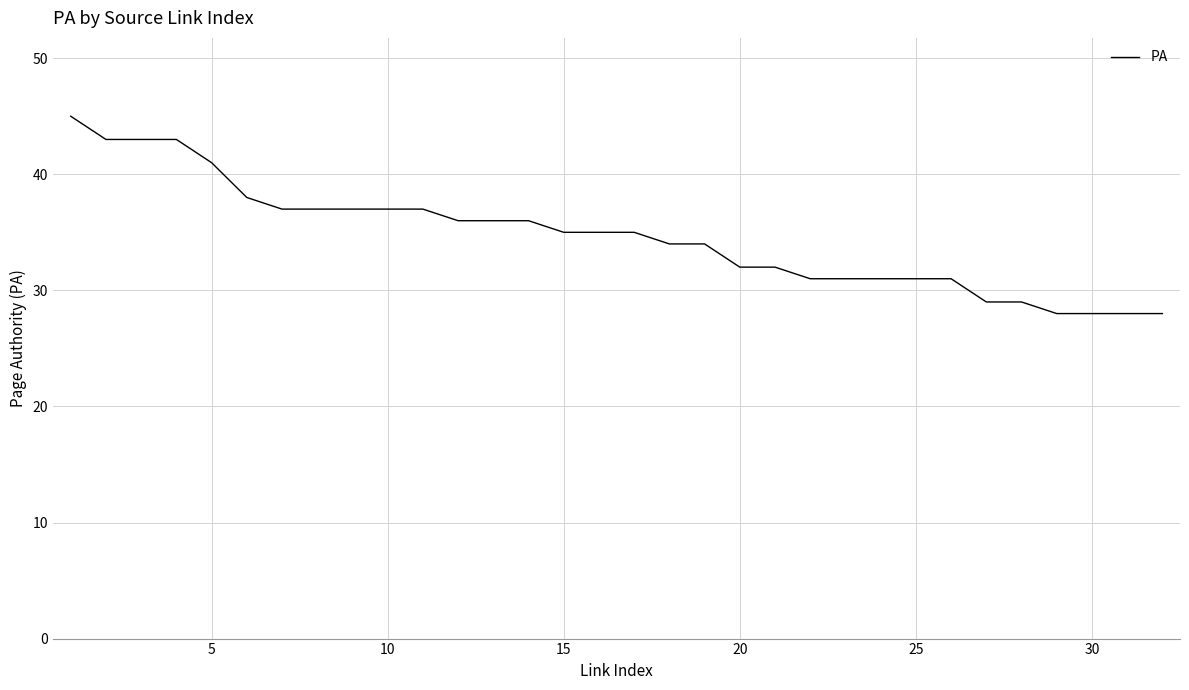

What is the greatest value displayed?

45